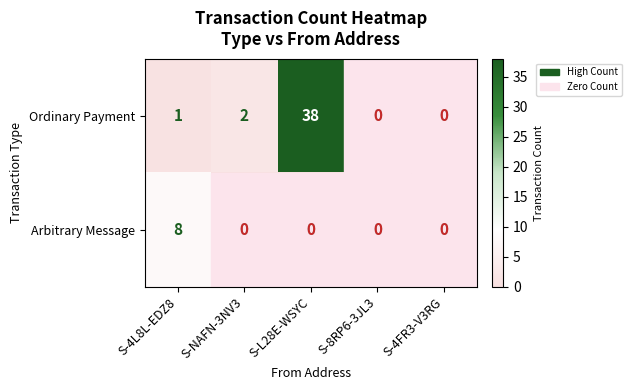

What is the total value across all series at S-4L8L-EDZ8?

9